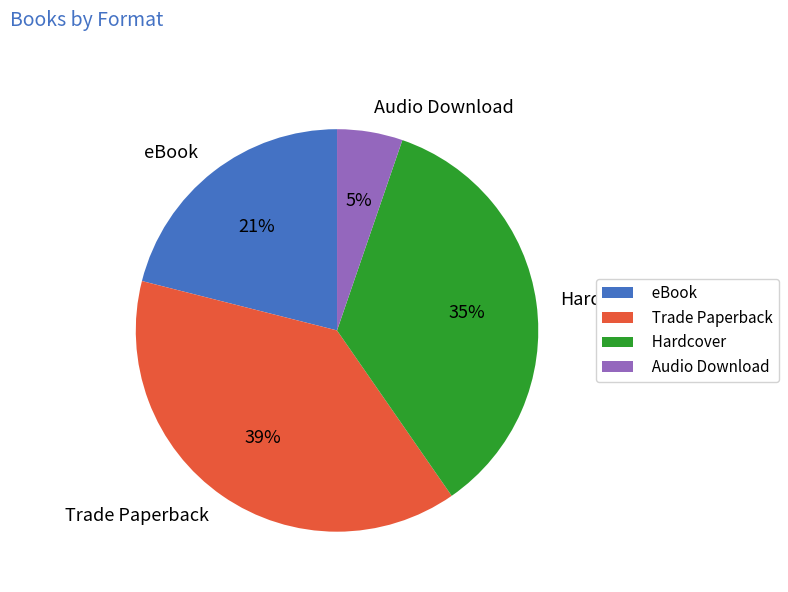

To the nearest percent, what is the combined percentage of eBook and Hardcover?

56%